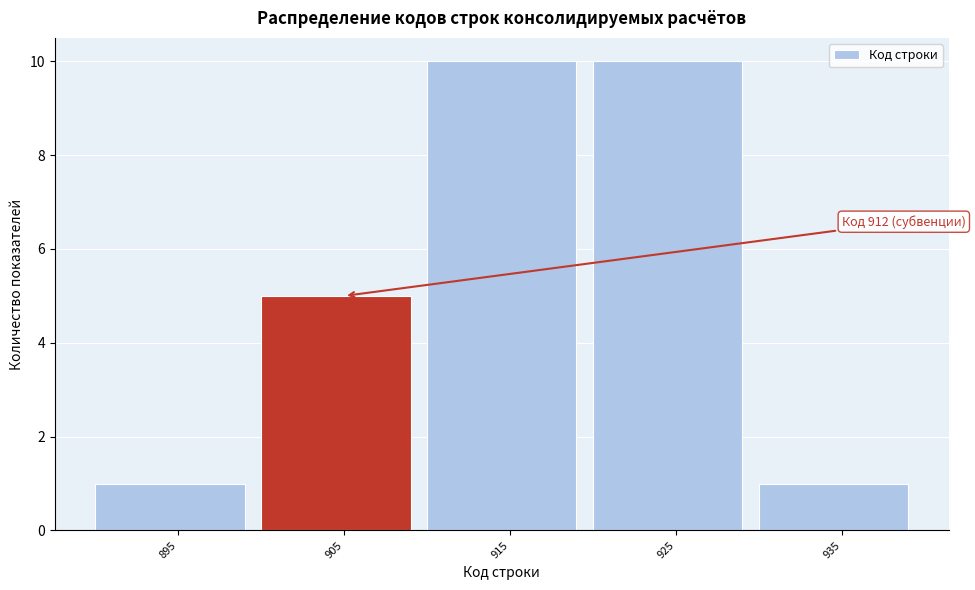

Reading left to right, what are all the values shown in this chart?

1	5	10	10	1